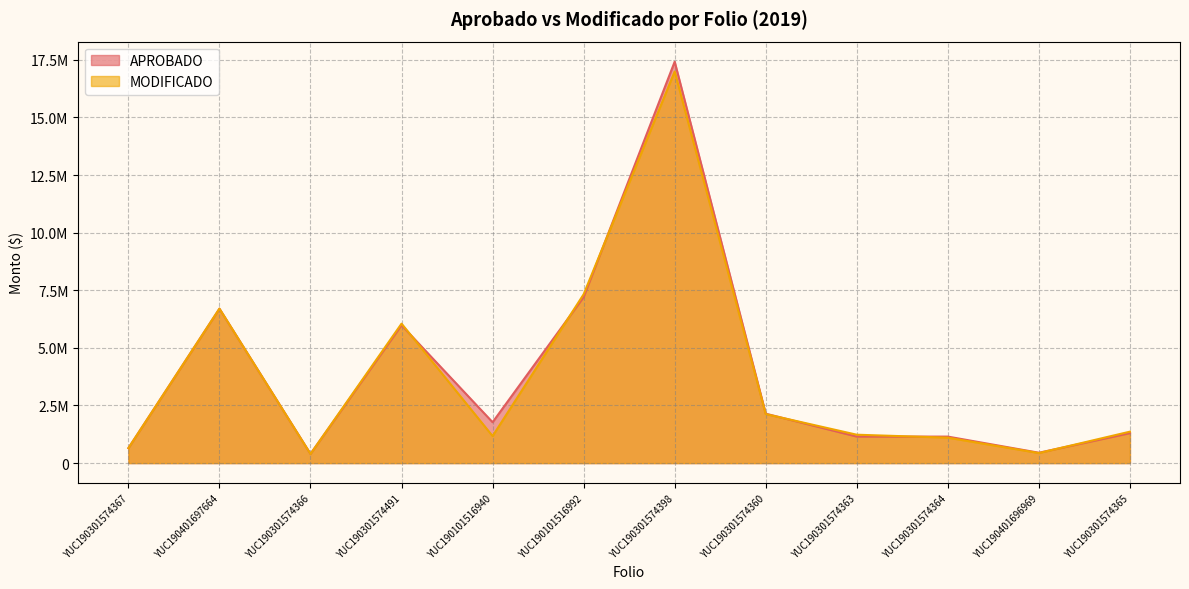

What is the label of the 6th point from the left?

YUC190101516992